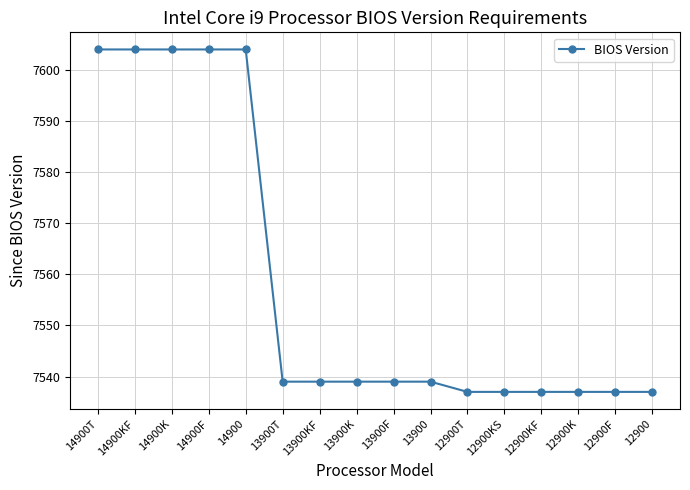

What is the change in value from 14900K to 13900?

-65